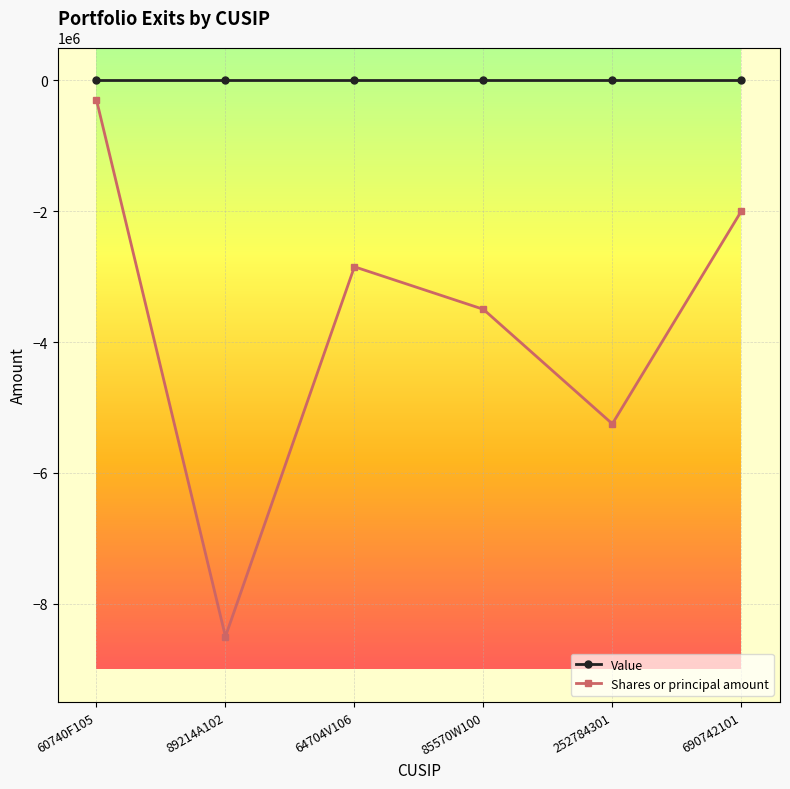

What are all the series names shown in the legend?

Value, Shares or principal amount